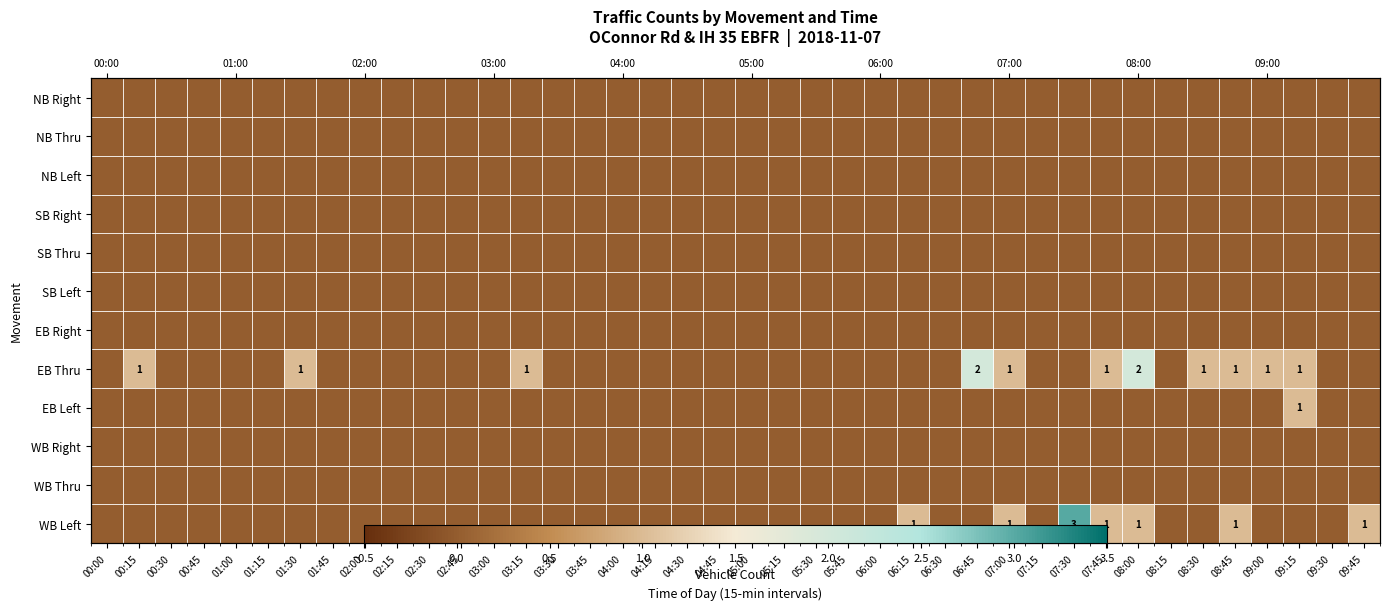

Between 08:45 and 07:45, which is larger?

08:45